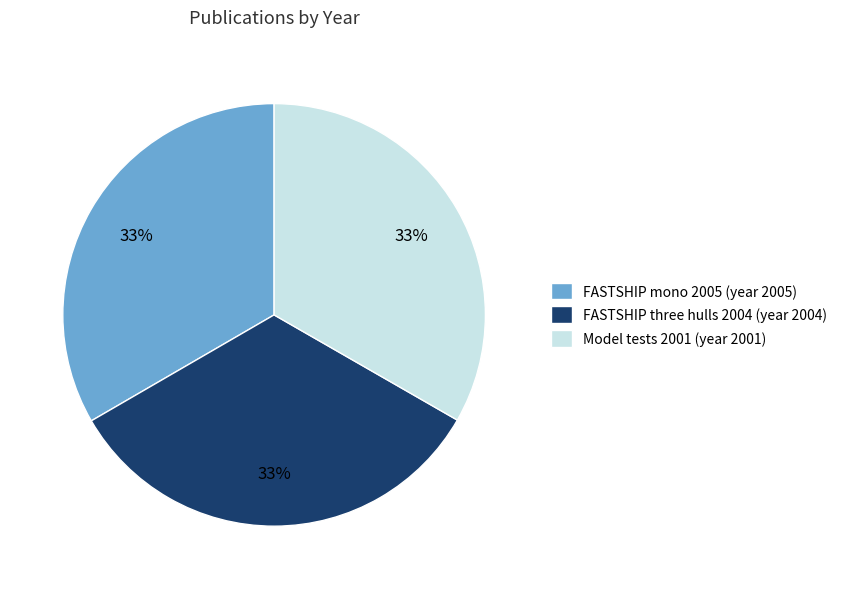

To the nearest percent, what portion does FASTSHIP mono 2005 (year 2005) represent?

33%